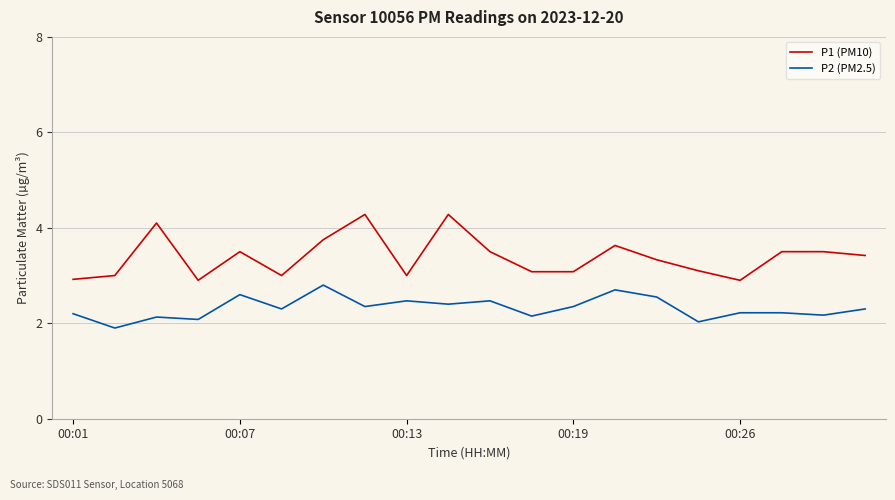

True or false: P1 (PM10) has more than 1 interior local peaks.

True